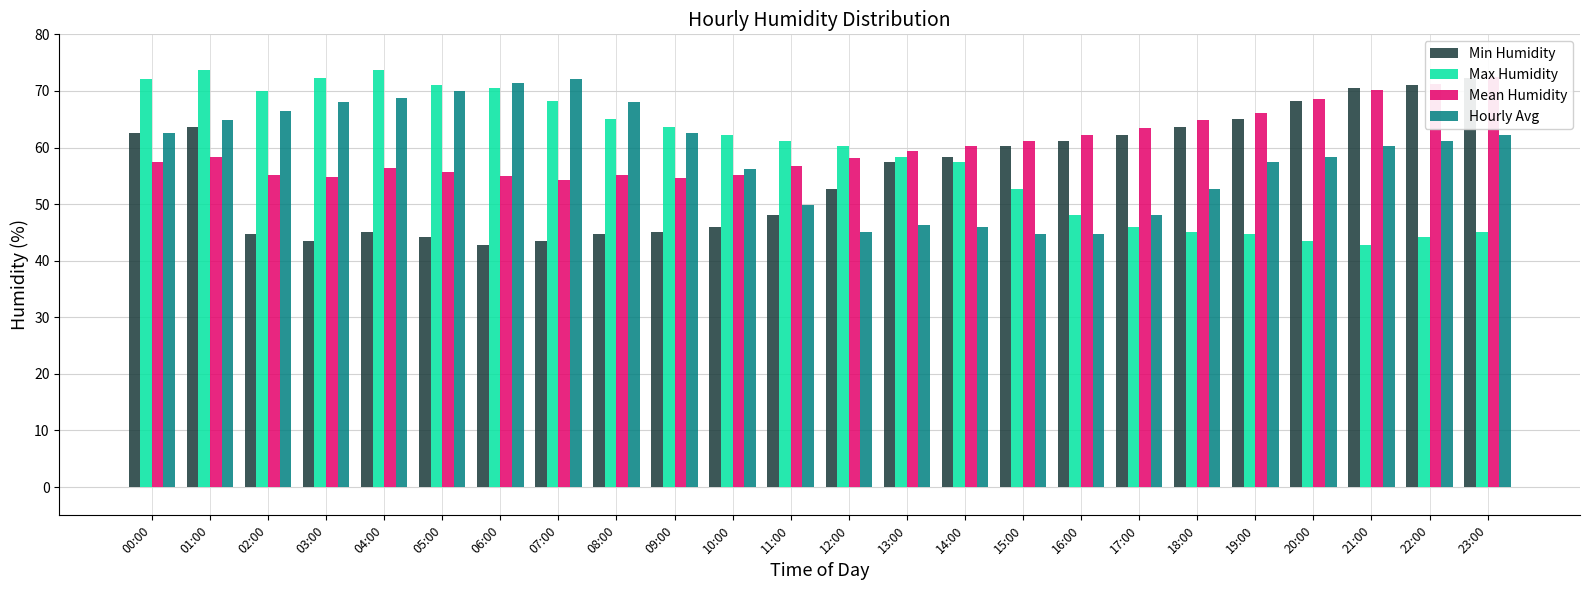

Rank the series by their maximum value, from lowest to highest.

Hourly Avg, Min Humidity, Mean Humidity, Max Humidity